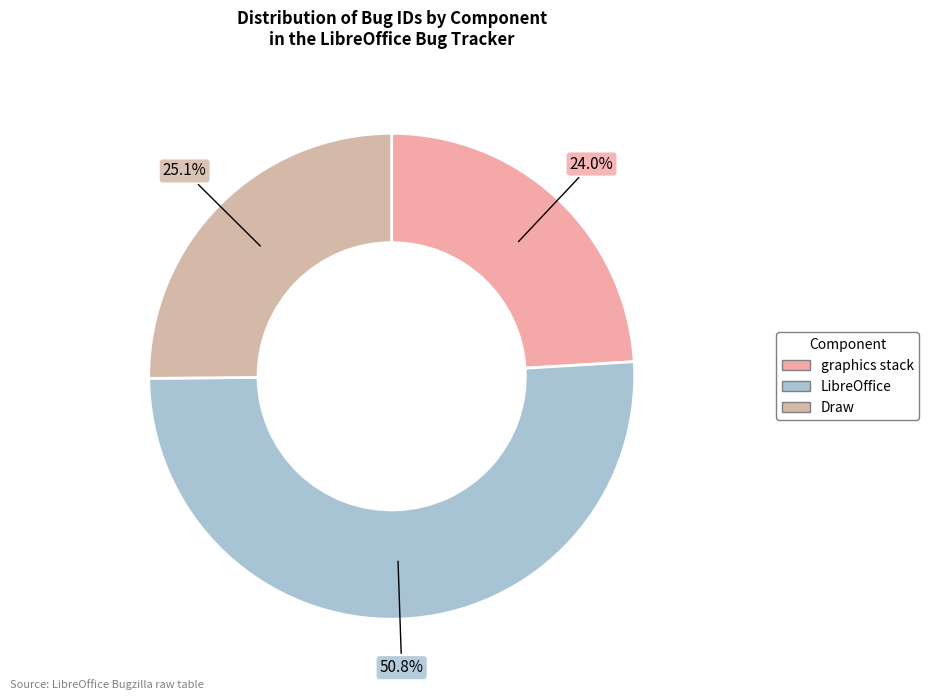

Count the number of slices in the pie.

3